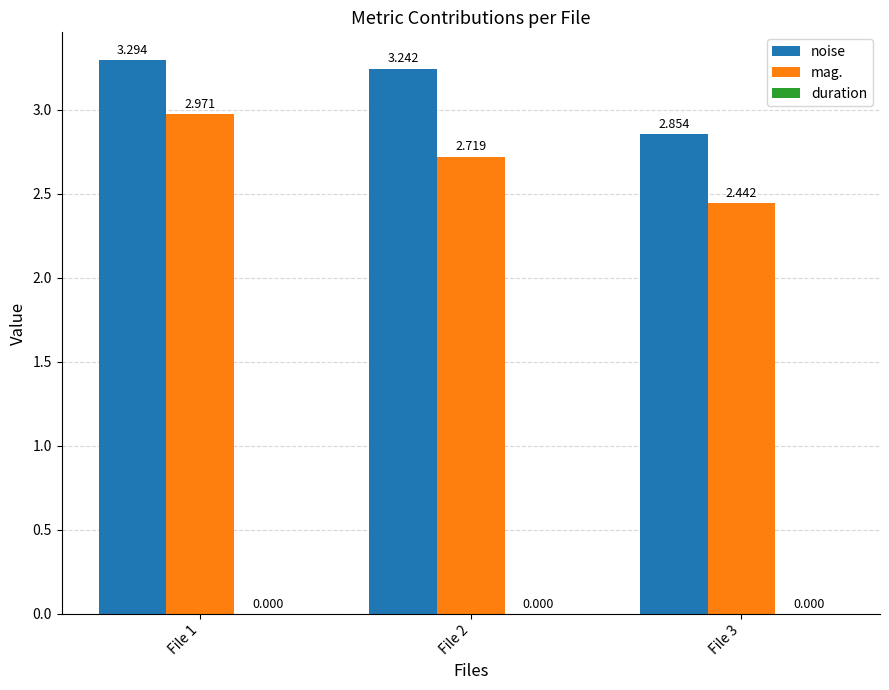

Are the bars grouped side by side (vs. stacked)?

Yes